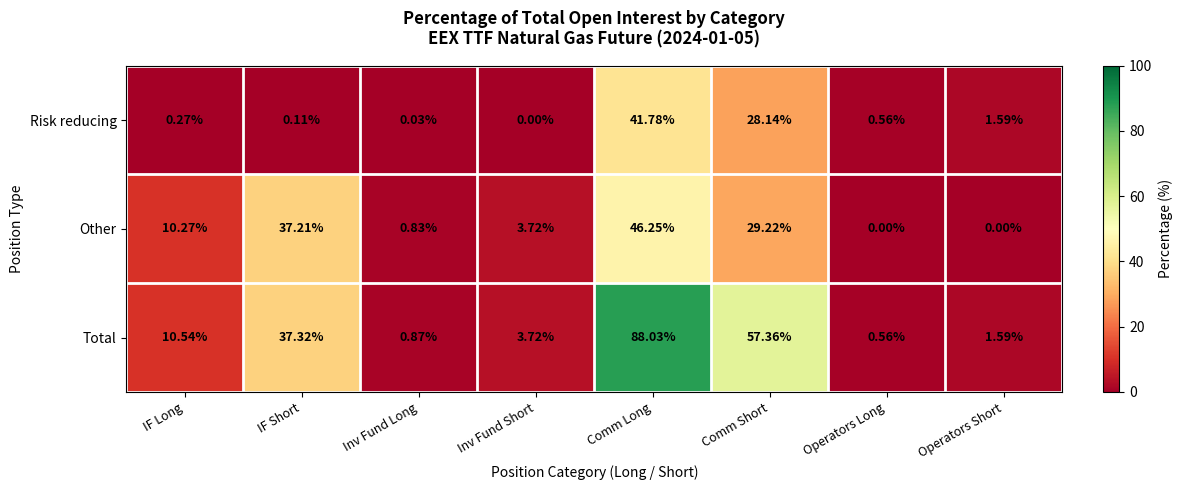

Rank the series at Comm Short from lowest to highest value.

Risk reducing, Other, Total